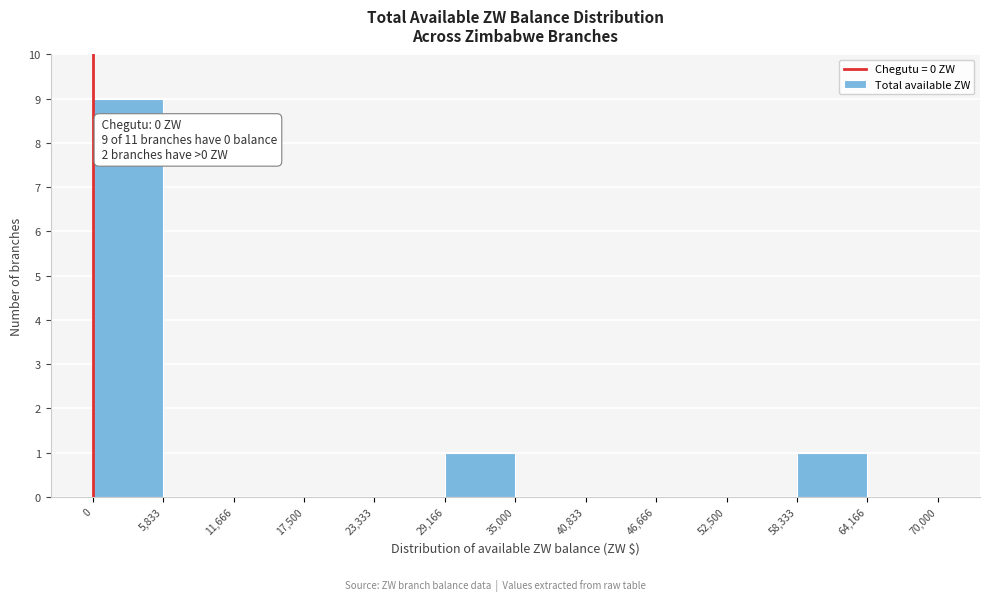

Which range on the x-axis has the tallest bar?

0 to 5,833